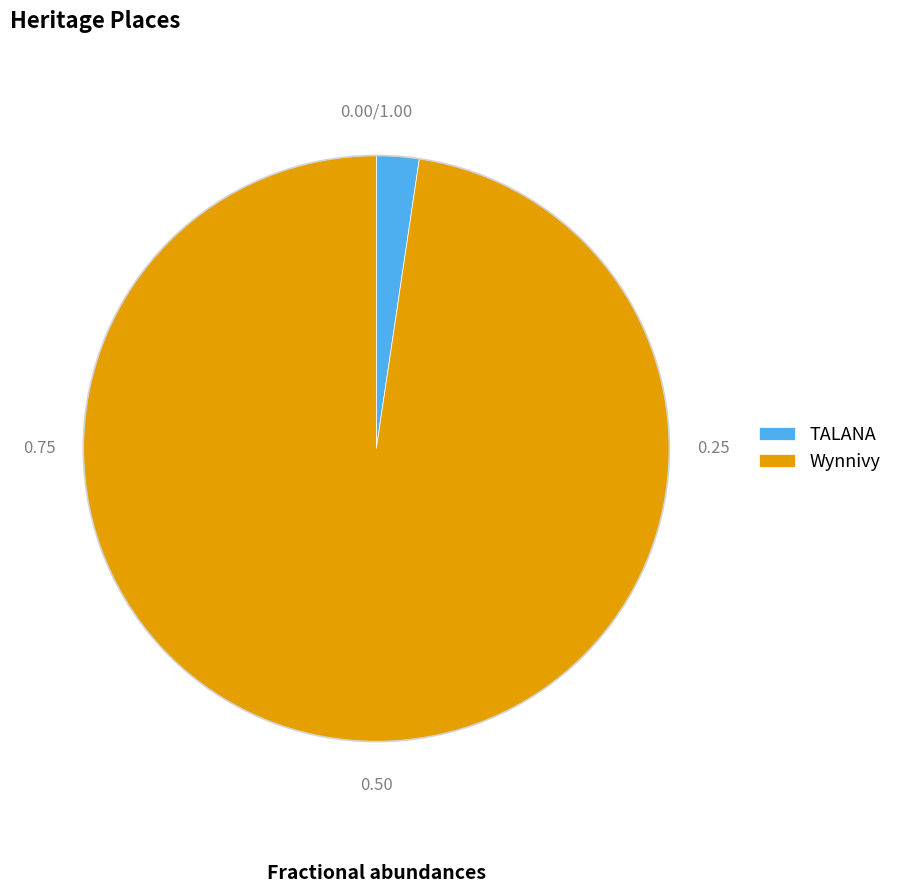

How many slices are in this pie chart?

2